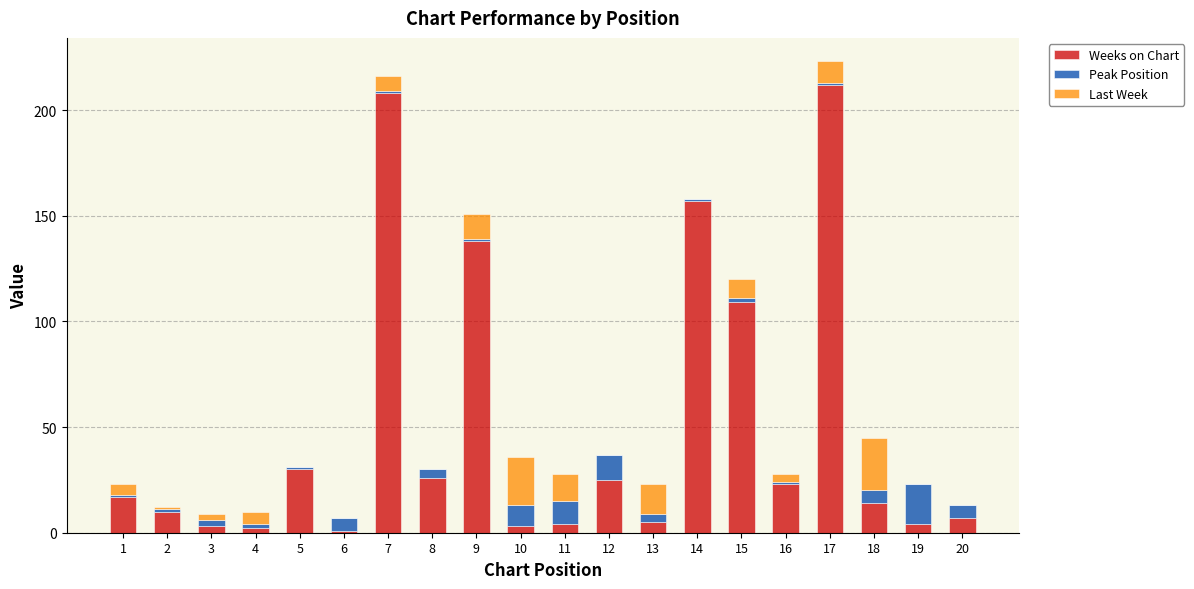

The Weeks on Chart series shows 138 at 9. True or false?

True